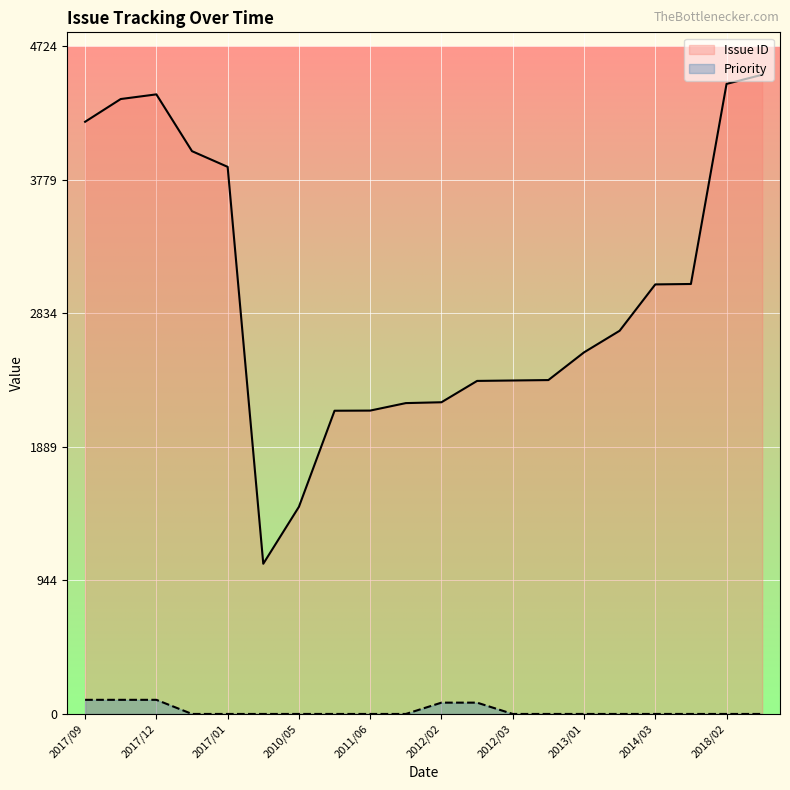

How many data points does each series have?

20